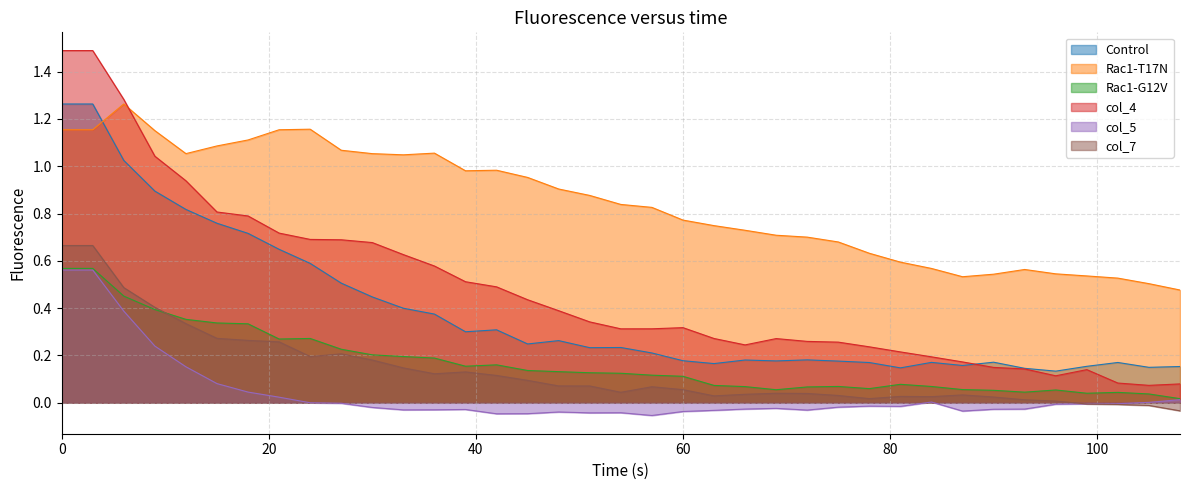

True or false: col_5 and Control intersect in this chart.

False